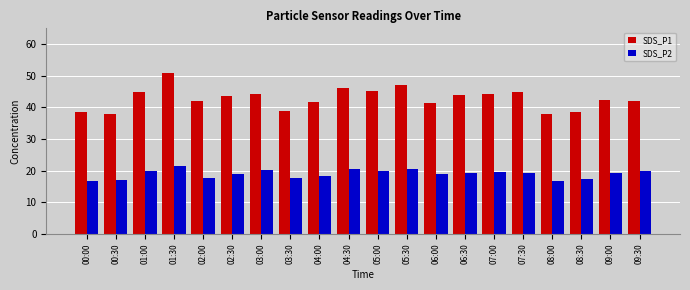

At how many categories does at least one series exceed 31?

20